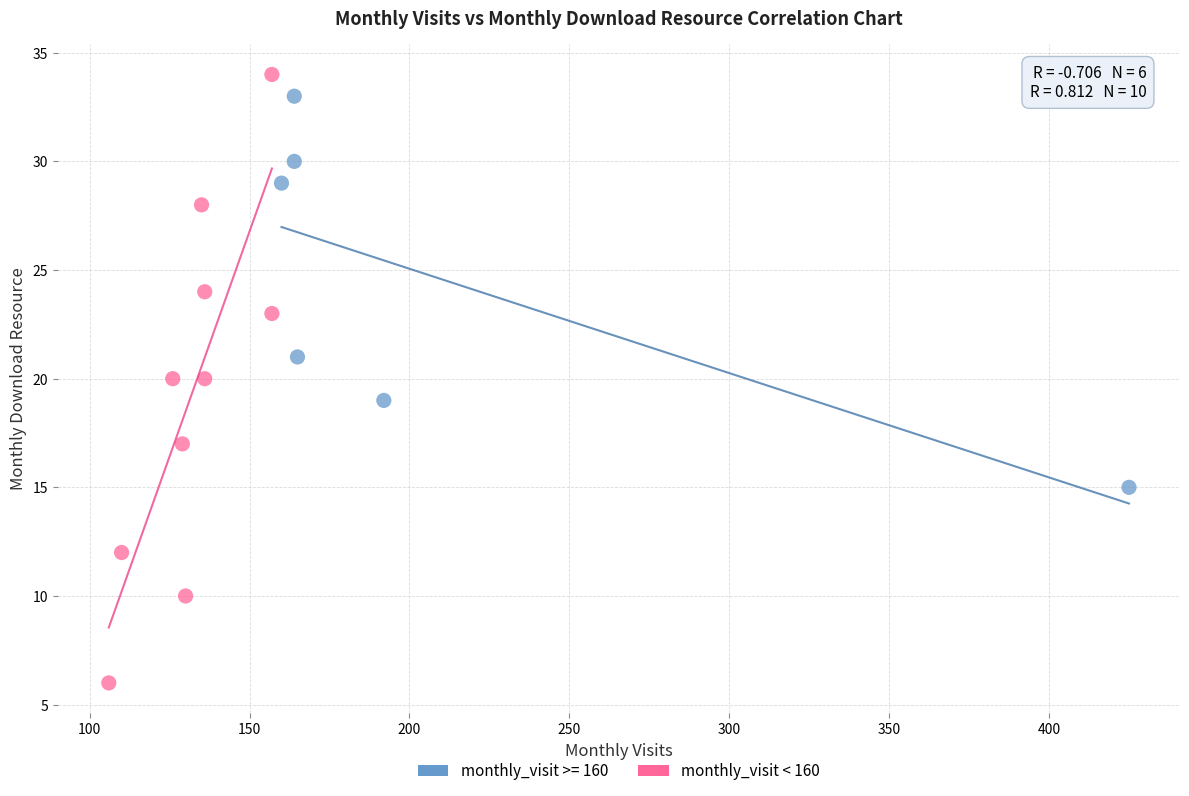

Which series has the widest spread of Y values?

monthly_visit < 160